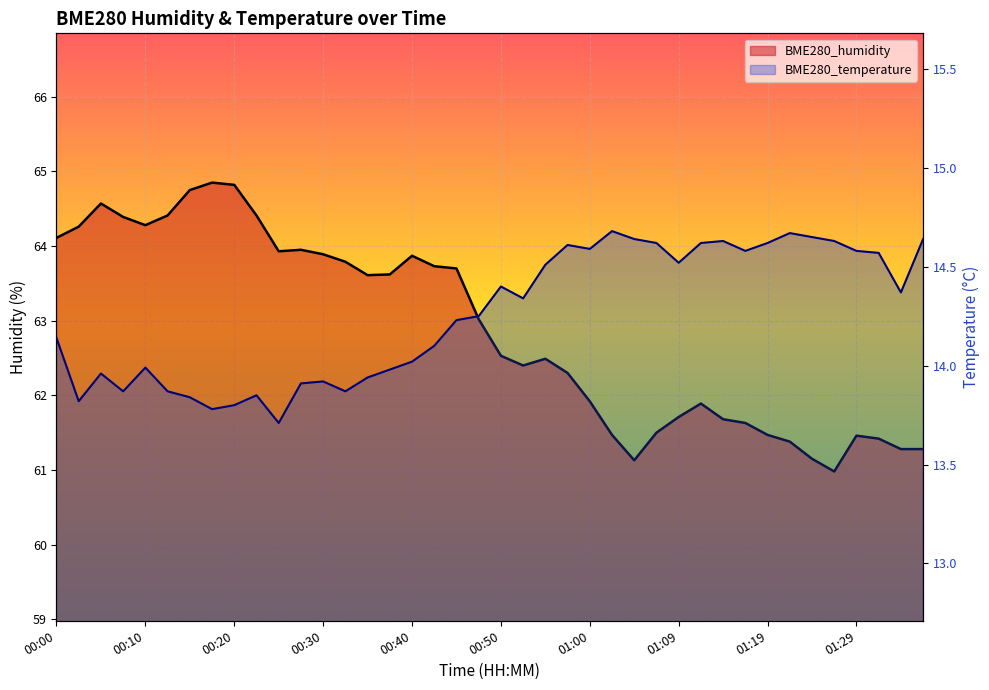

At which category is the sum across all series the highest?

00:17